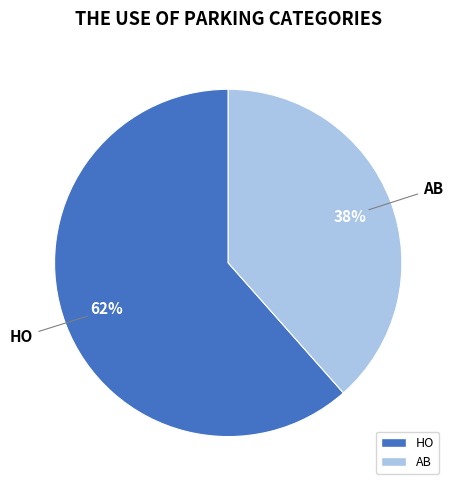

How many slices are in this pie chart?

2